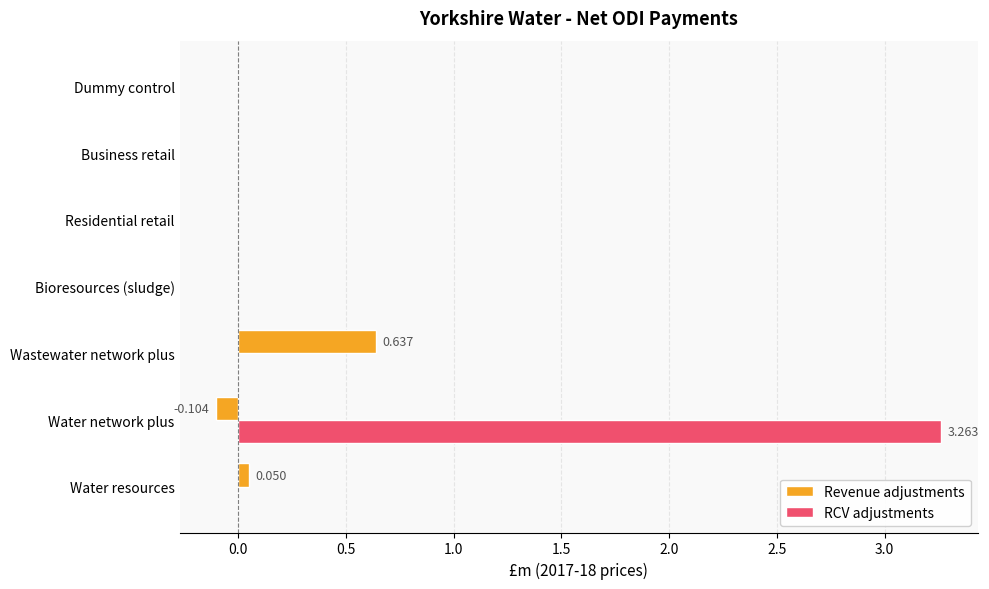

What is the highest value of the RCV adjustments series?

3.3